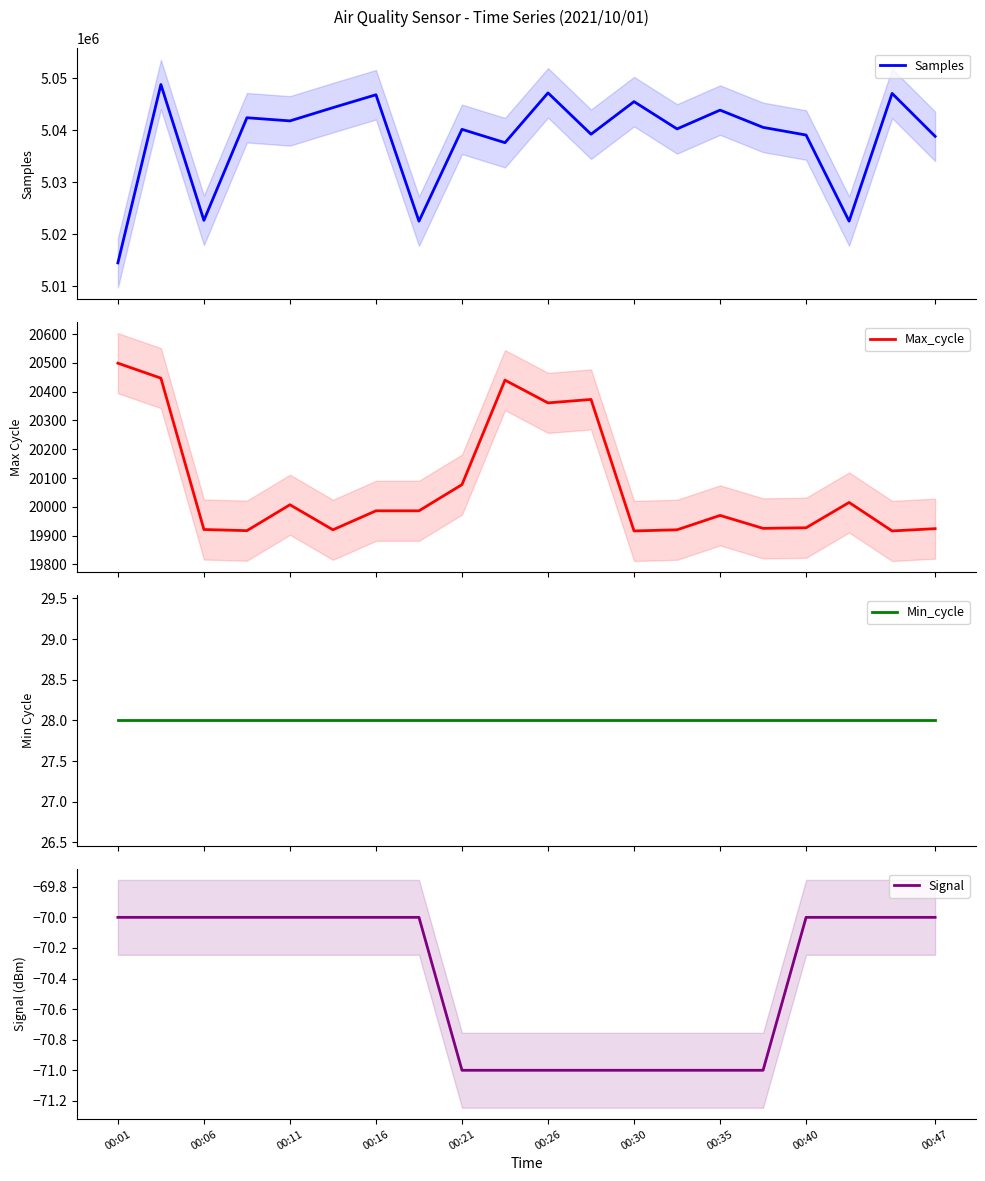

What is the lowest value of the Samples series?

5014481